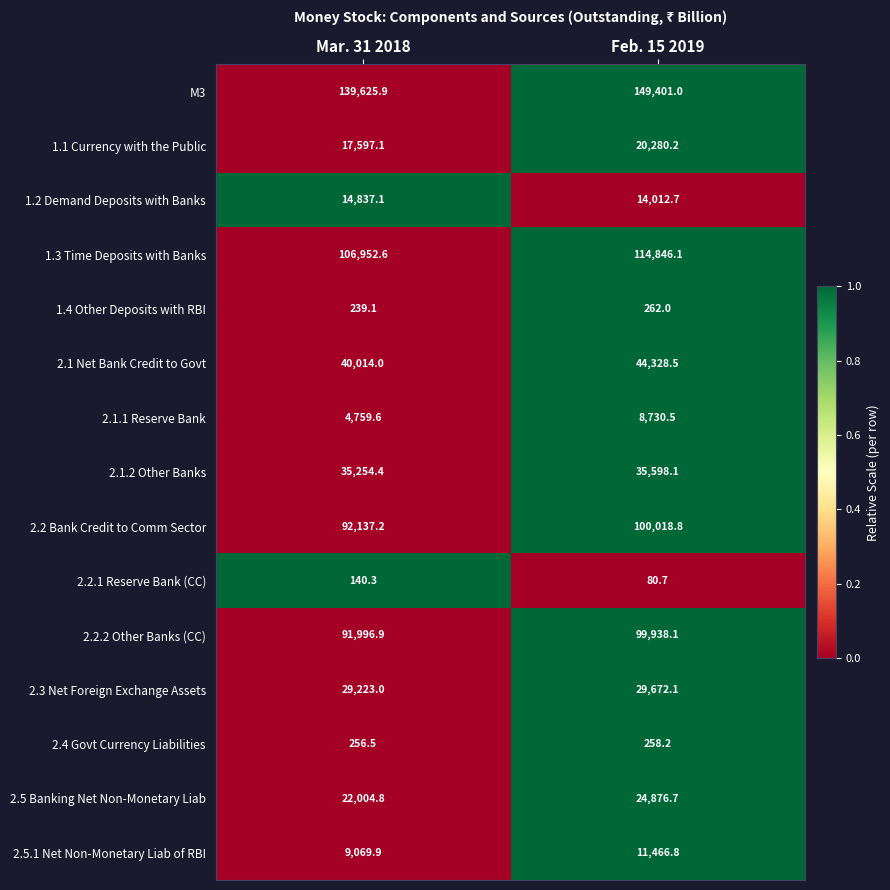

At Mar. 31 2018, list the series in order from smallest to largest.

2.2.1 Reserve Bank (CC), 1.4 Other Deposits with RBI, 2.4 Govt Currency Liabilities, 2.1.1 Reserve Bank, 2.5.1 Net Non-Monetary Liab of RBI, 1.2 Demand Deposits with Banks, 1.1 Currency with the Public, 2.5 Banking Net Non-Monetary Liab, 2.3 Net Foreign Exchange Assets, 2.1.2 Other Banks, 2.1 Net Bank Credit to Govt, 2.2.2 Other Banks (CC), 2.2 Bank Credit to Comm Sector, 1.3 Time Deposits with Banks, M3